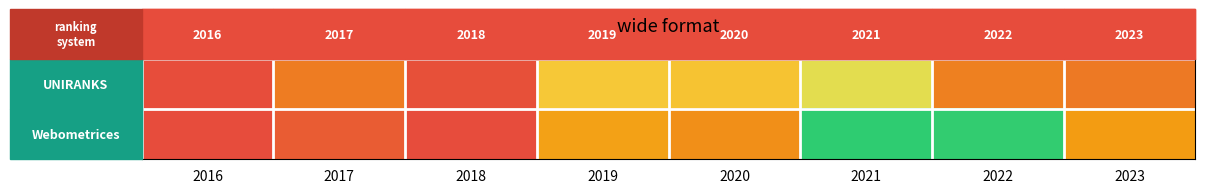

Rank the categories by UNIRANKS value from highest to lowest.

2016, 2018, 2023, 2017, 2022, 2020, 2019, 2021